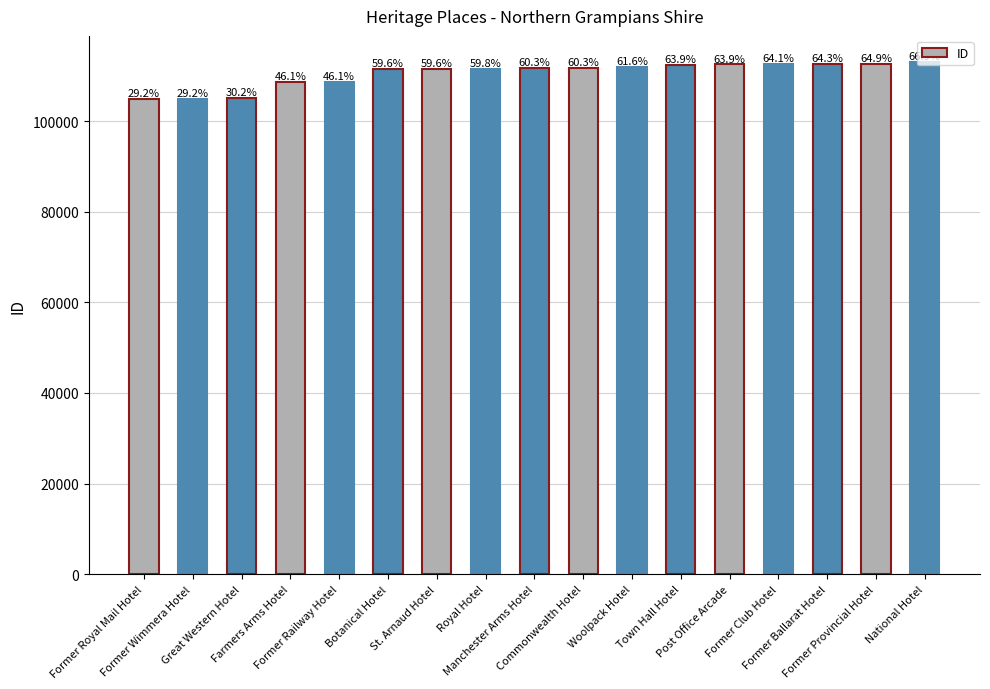

Rank the categories by value from lowest to highest.

Former Royal Mail Hotel, Former Wimmera Hotel, Great Western Hotel, Farmers Arms Hotel, Former Railway Hotel, Botanical Hotel, St. Arnaud Hotel, Royal Hotel, Manchester Arms Hotel, Commonwealth Hotel, Woolpack Hotel, Town Hall Hotel, Post Office Arcade, Former Club Hotel, Former Ballarat Hotel, Former Provincial Hotel, National Hotel